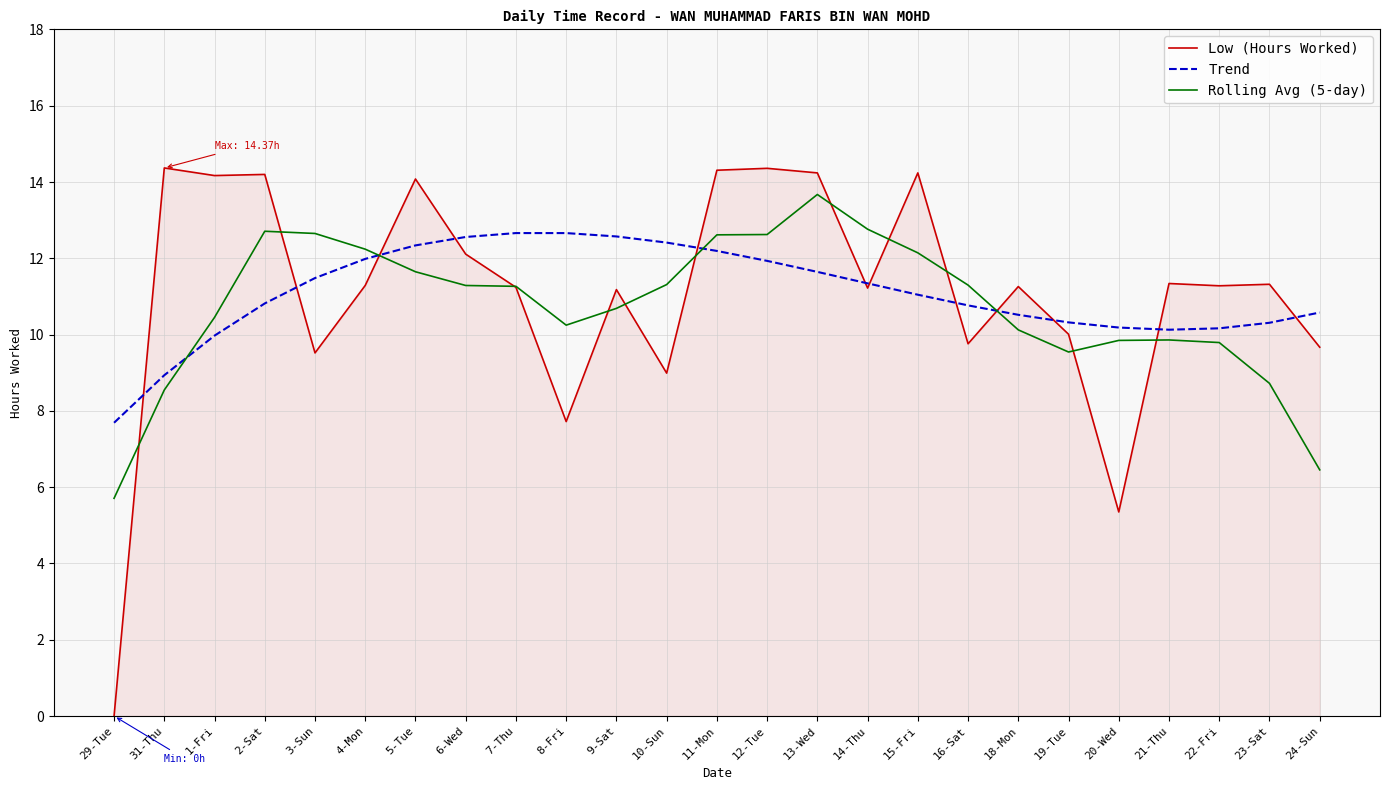

Between 29-Tue and 9-Sat, which series saw the biggest shift?

Low (Hours Worked)